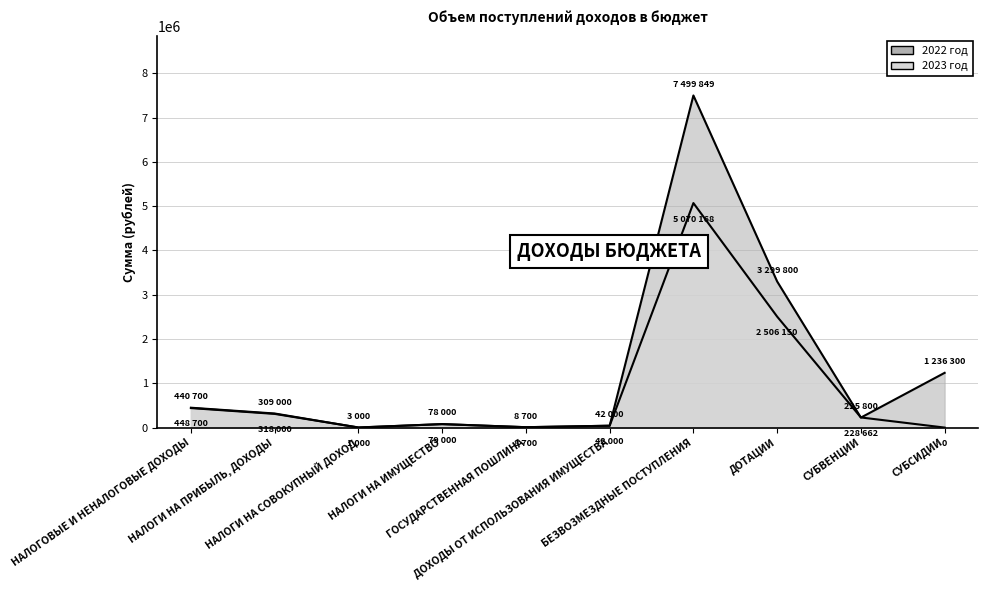

What is the label of the 5th point from the right?

ДОХОДЫ ОТ ИСПОЛЬЗОВАНИЯ ИМУЩЕСТВА